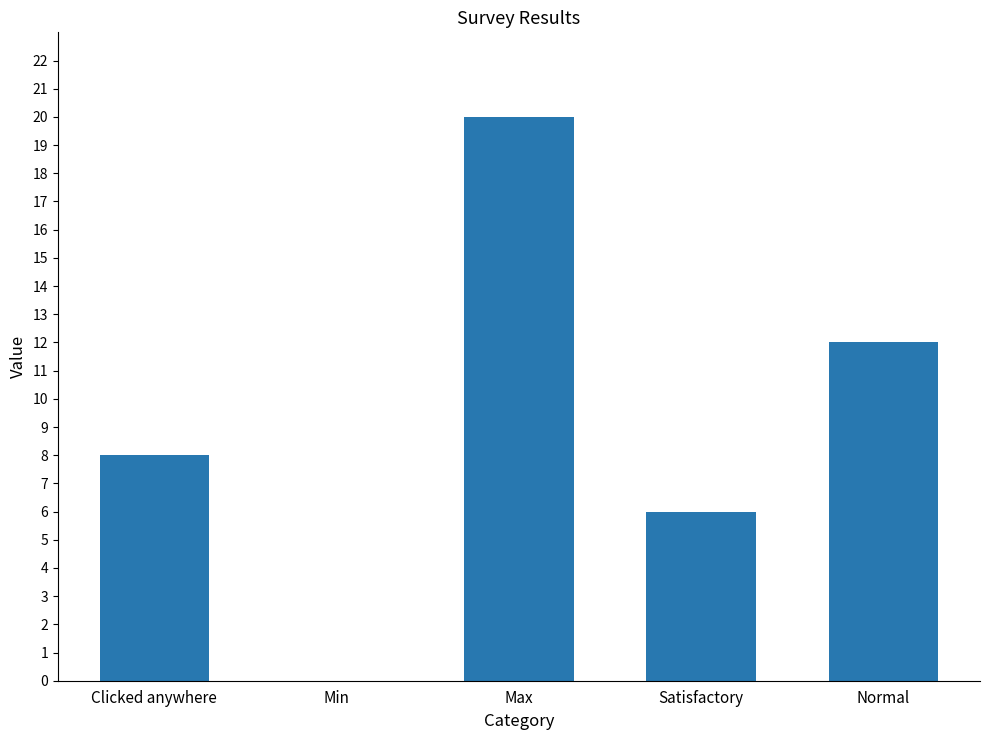

Reading left to right, what are all the values shown in this chart?

8	0	20	6	12